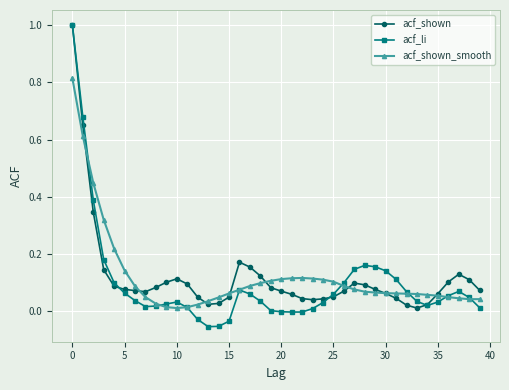

What is the greatest value displayed?

1.0